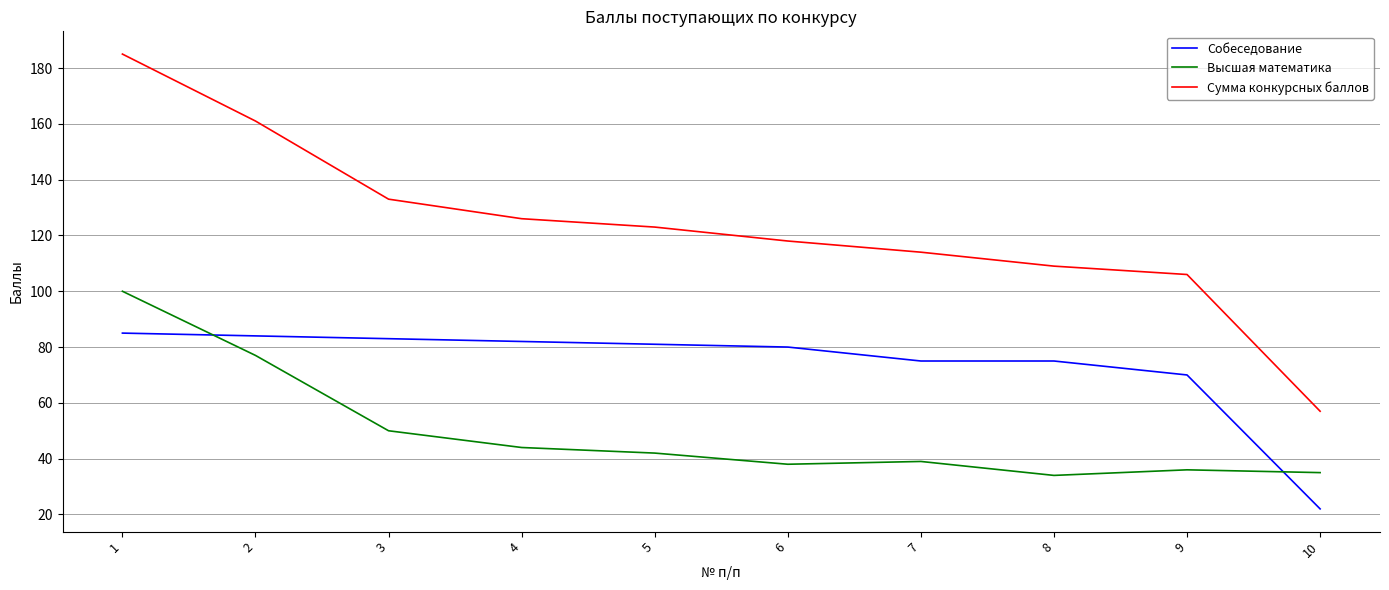

What are all the series names shown in the legend?

Собеседование, Высшая математика, Сумма конкурсных баллов